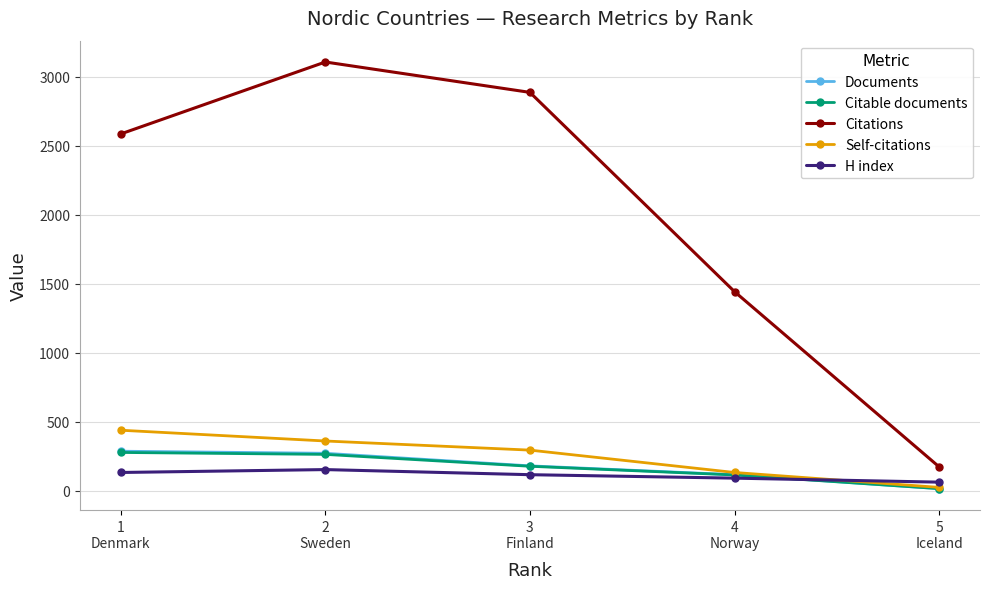

How many data points in Citable documents are less than 179?

2